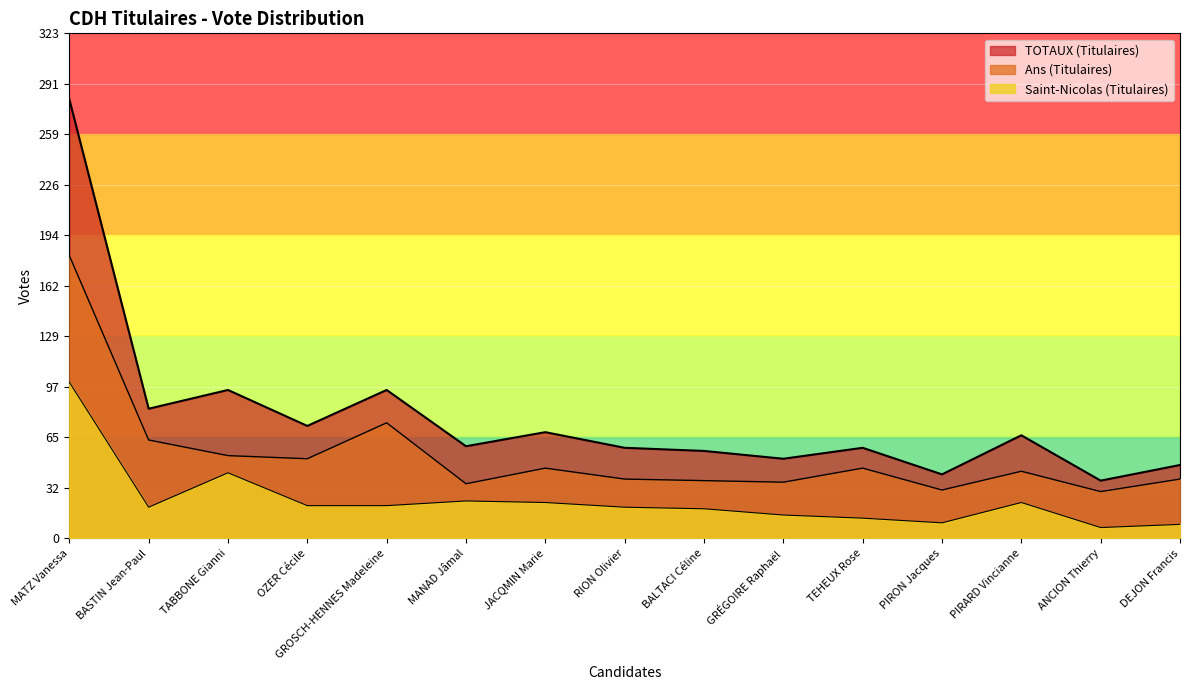

What are all the series names shown in the legend?

Ans (Titulaires), Saint-Nicolas (Titulaires), TOTAUX (Titulaires)